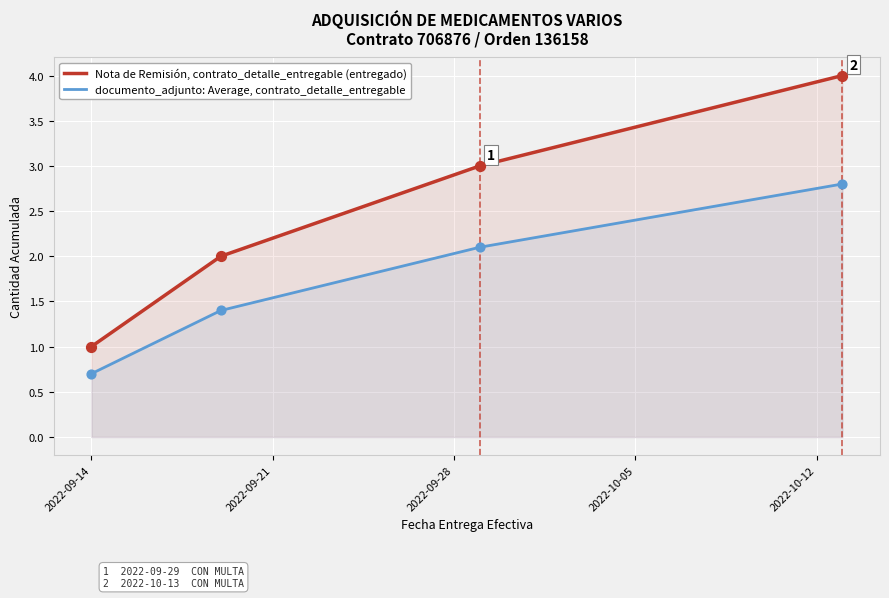

Which series contains the highest Y value?

Nota de Remisión, contrato_detalle_entregable (entregado)